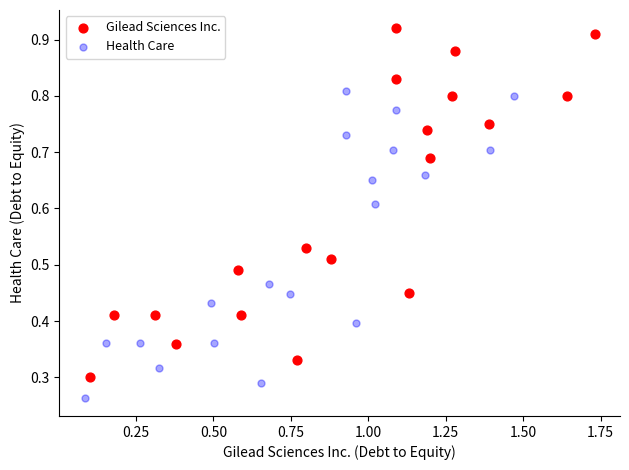

Which series has the widest spread of Y values?

Gilead Sciences Inc.